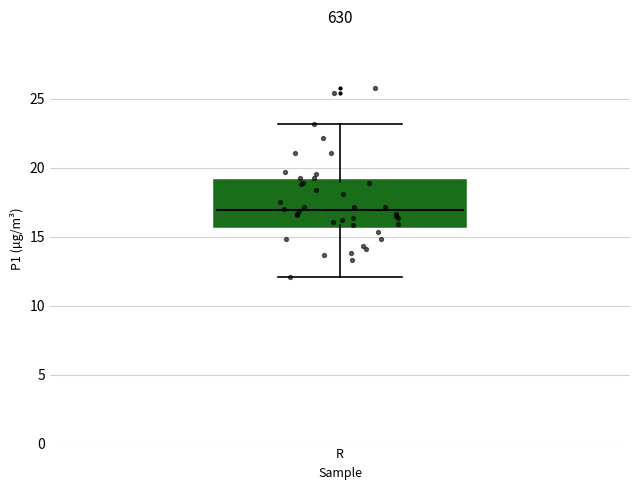

Where does the upper whisker of the box for R end on the y-axis? The values are not printed on the chart, so give them approximately, as read against the axis.

23